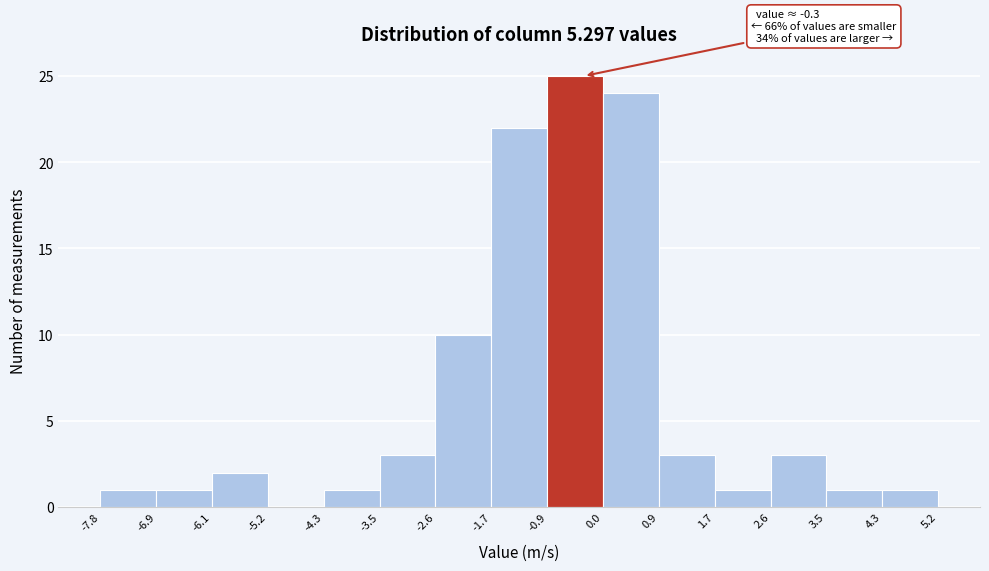

Over which range of the x-axis is the bar tallest?

-0.9 to 0.0